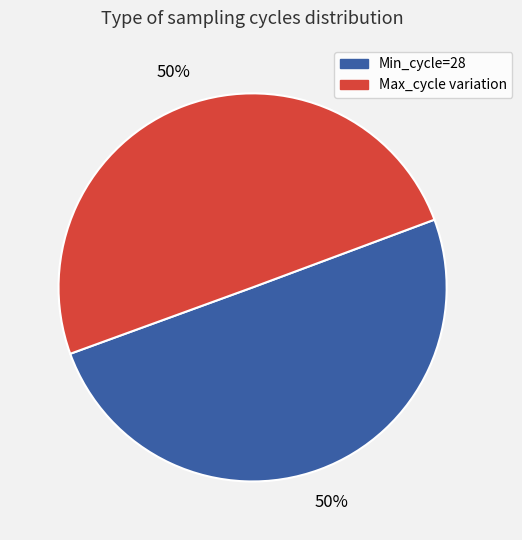

To the nearest percent, what is the average slice percentage?

50%